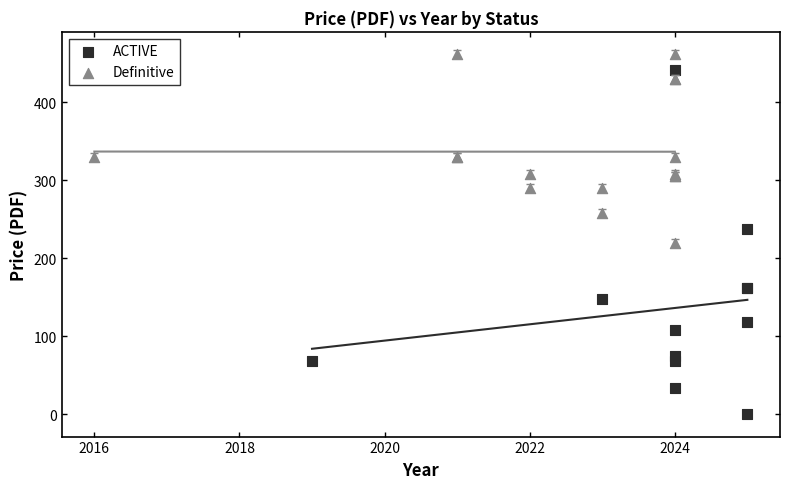

Which series has the largest Y range (max minus min)?

ACTIVE